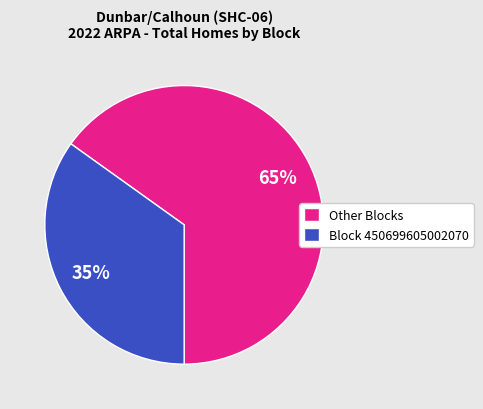

To the nearest percent, what portion does Other Blocks represent?

65%